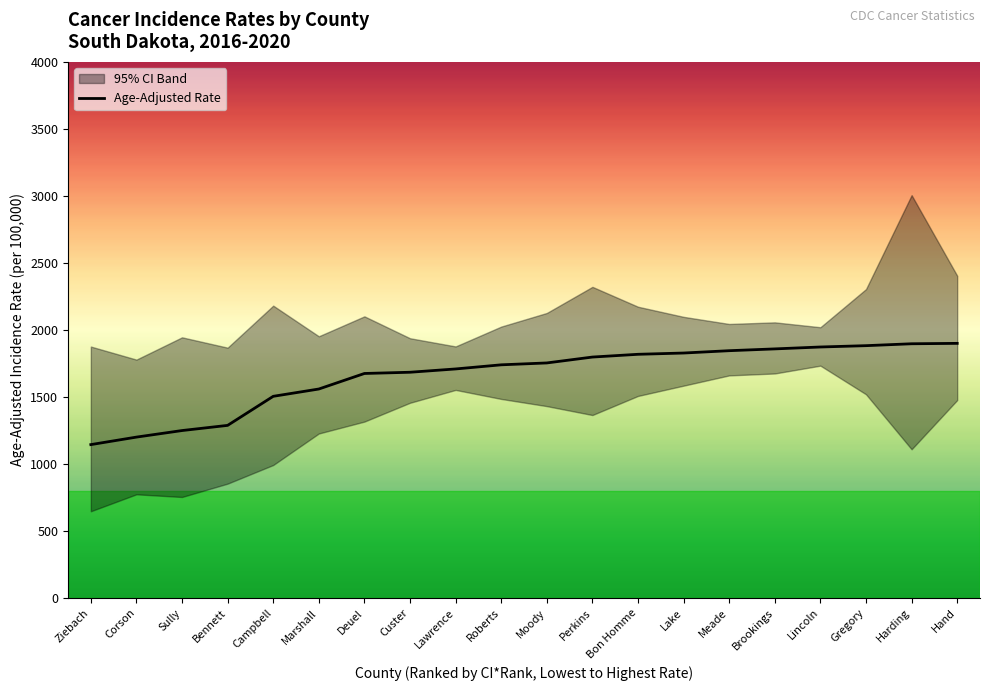

What is the label of the 11th point from the left?

Moody